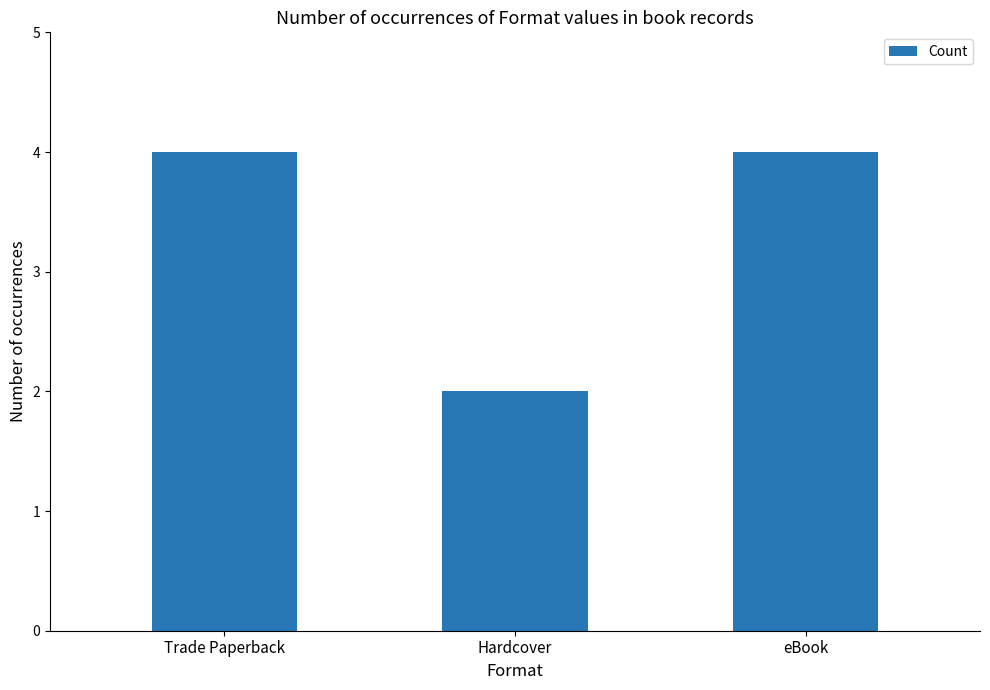

Is it true that the value at eBook is 1?

False